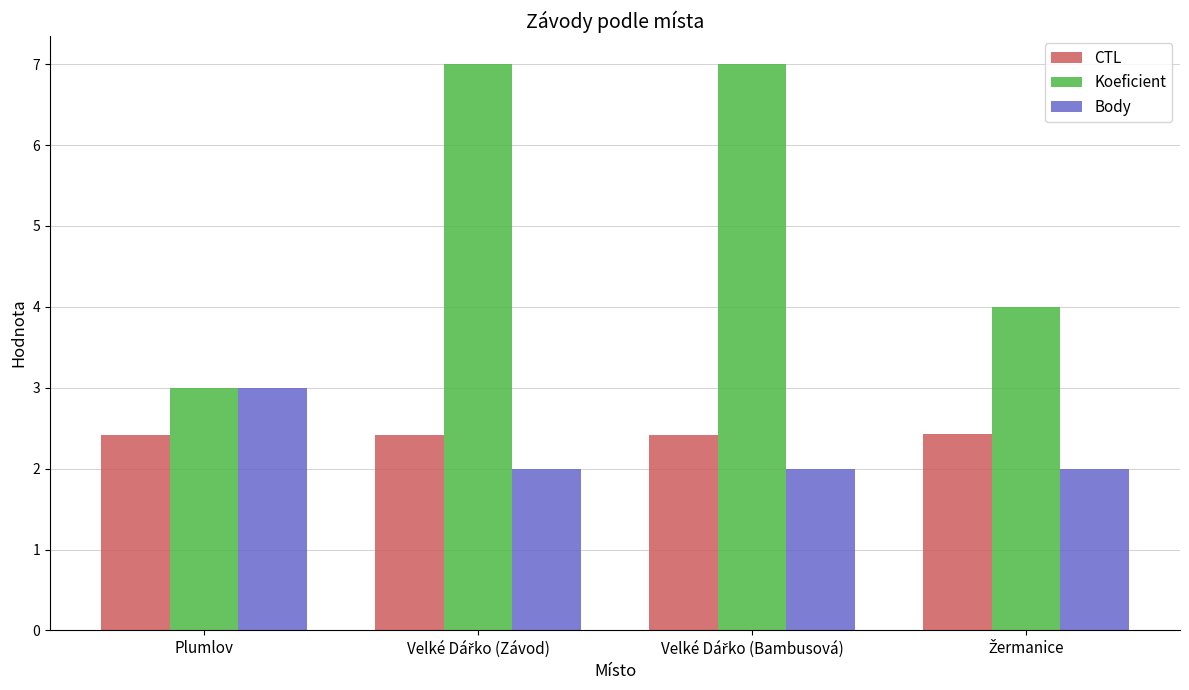

The CTL series shows 2.4 at Plumlov. True or false?

True